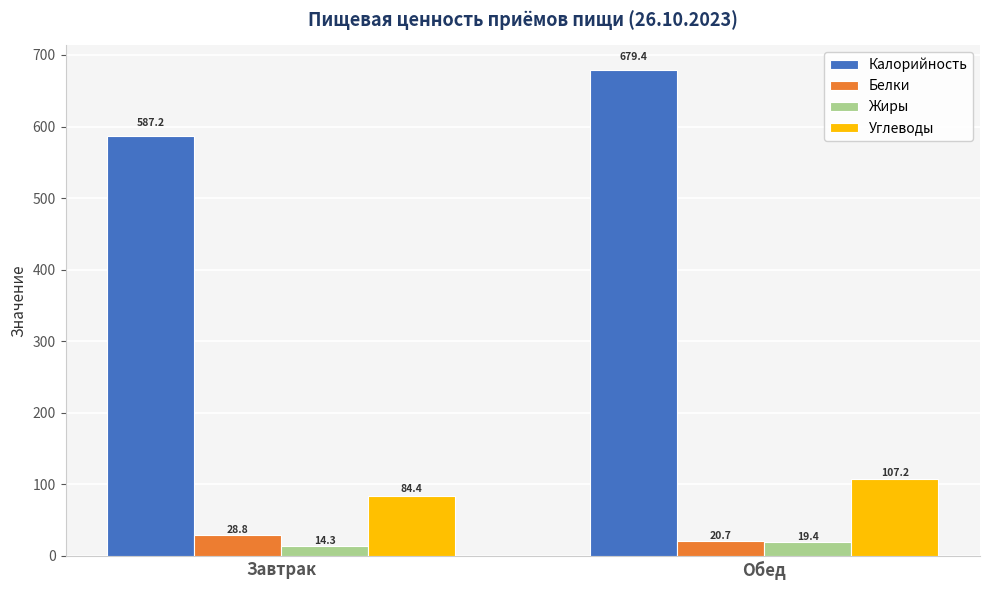

What is the maximum value shown in the chart?

679.4